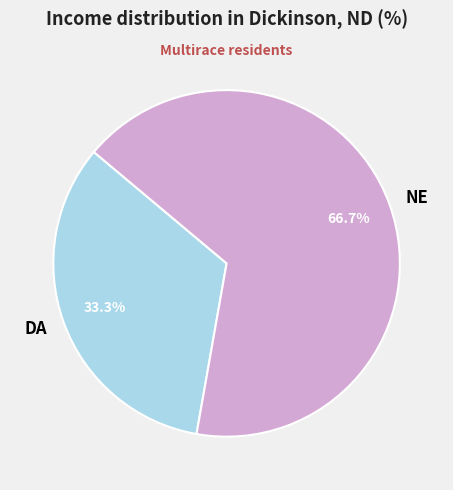

Which category has the smallest portion of the pie?

DA